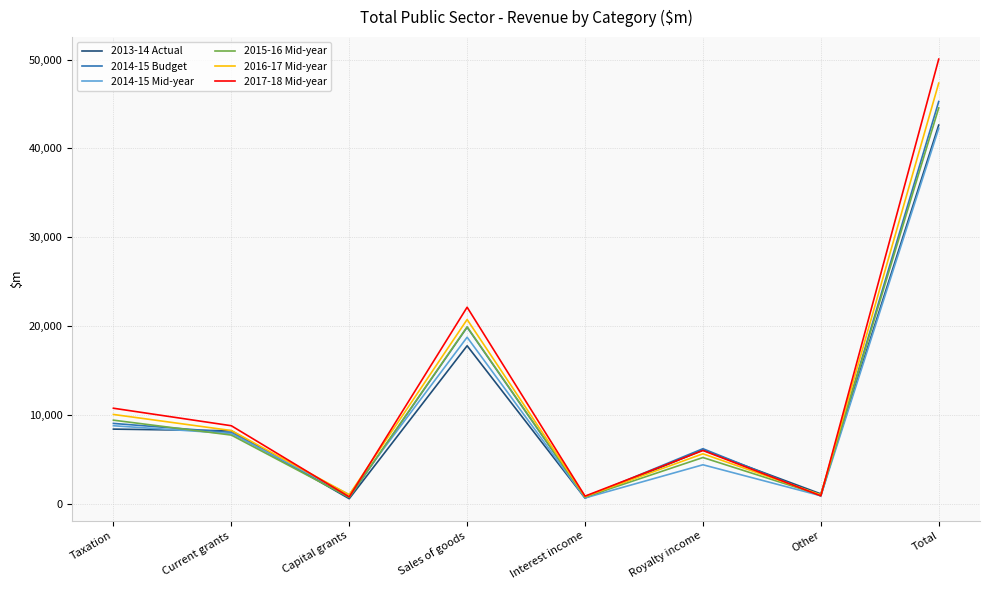

Between Capital grants and Total, which series saw the biggest shift?

2017-18 Mid-year